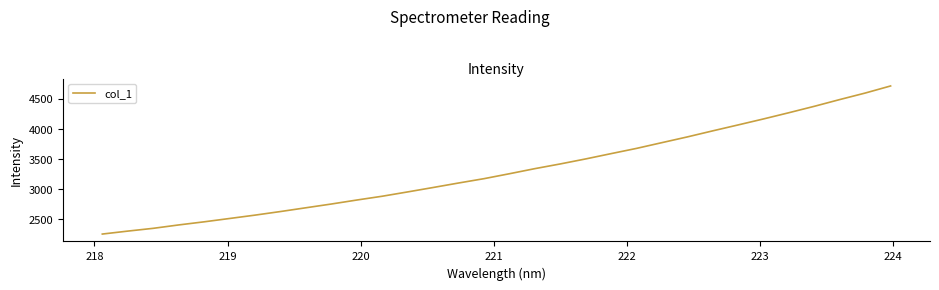

What is the smallest value displayed?

2258.5